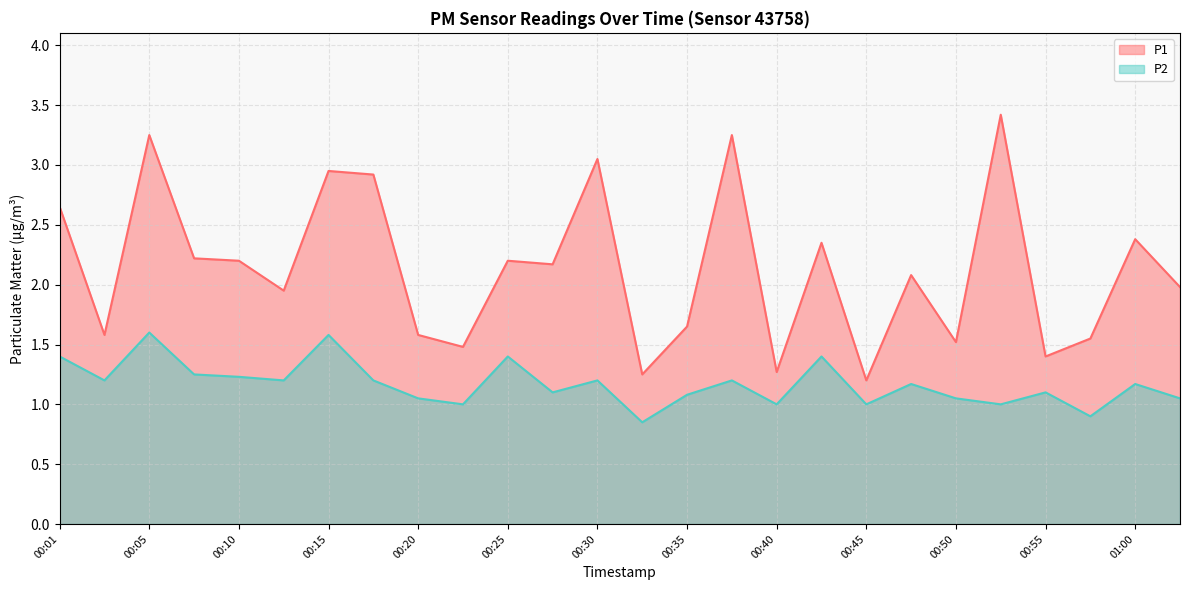

Which series has the largest total across all categories?

P1